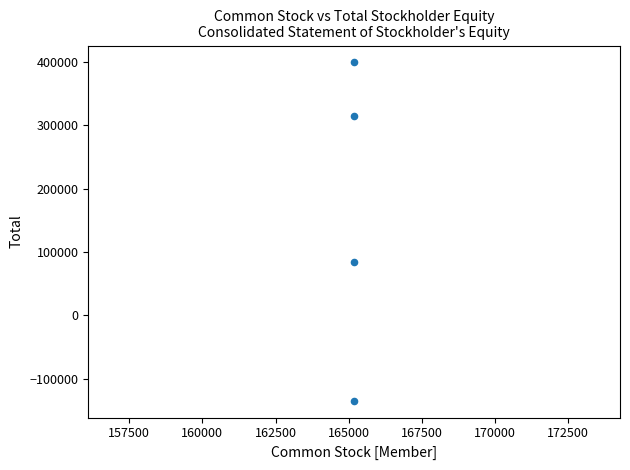

What is the average X value?

165186